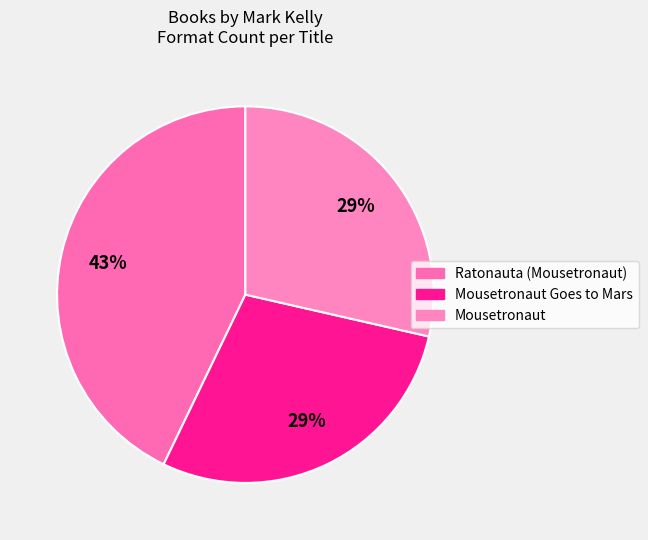

What is the change in value from Ratonauta (Mousetronaut) to Mousetronaut Goes to Mars?

-1